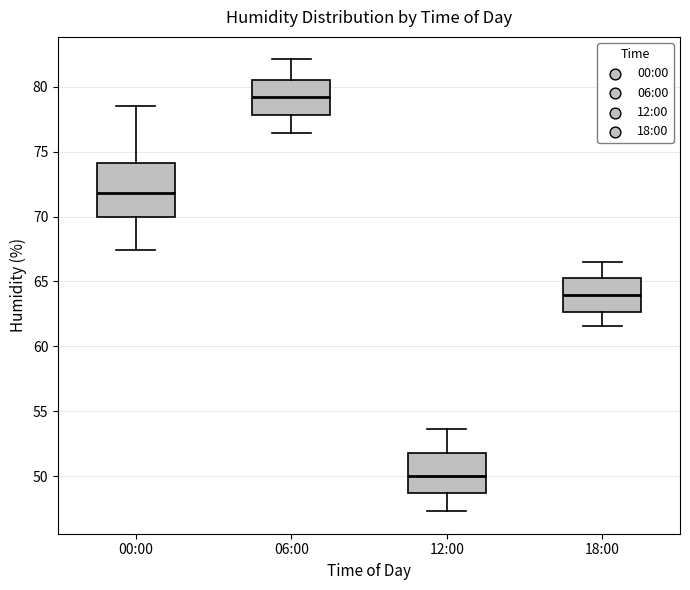

Which box has the highest median line?

06:00